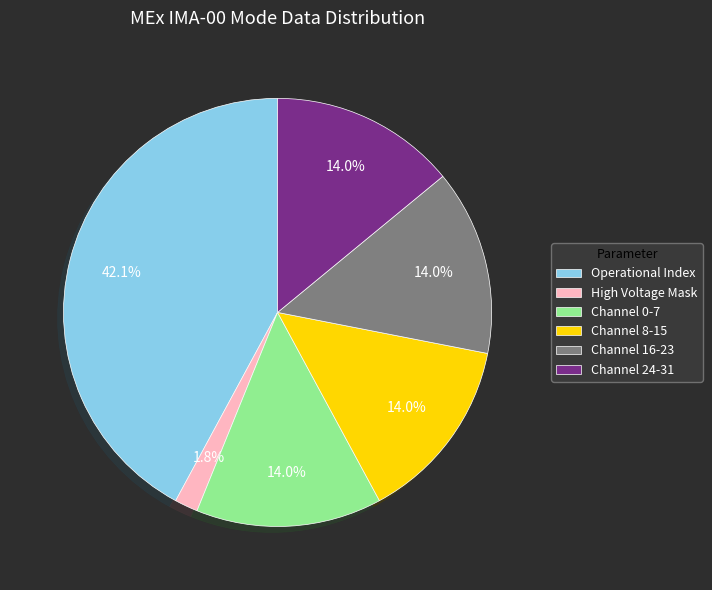

How many segments does this pie chart have?

6